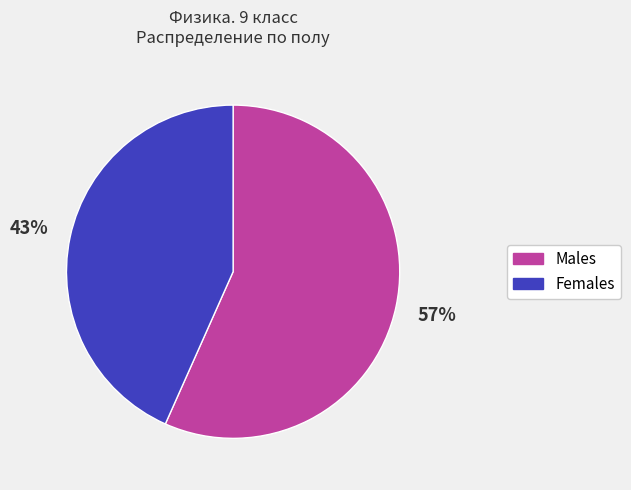

Which slice represents more than half of the pie?

Males